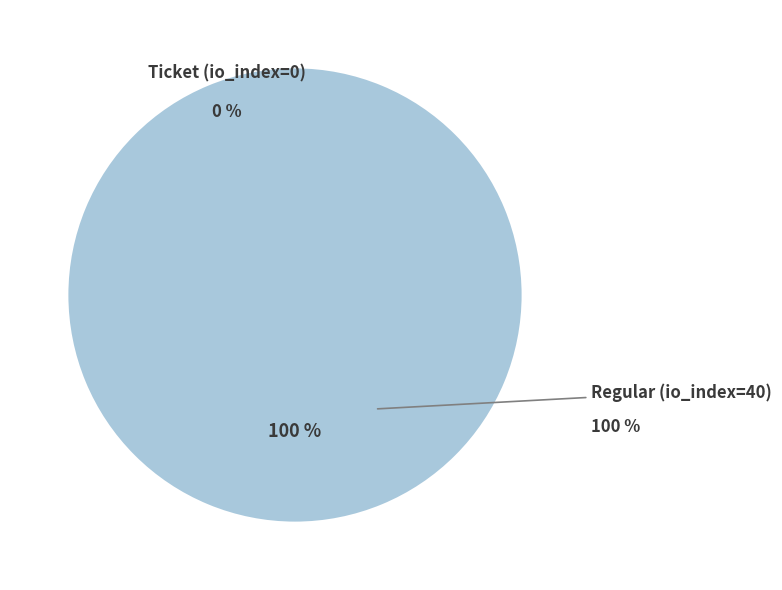

Rank the categories by value from highest to lowest.

Regular (io_index=40), Ticket (io_index=0)